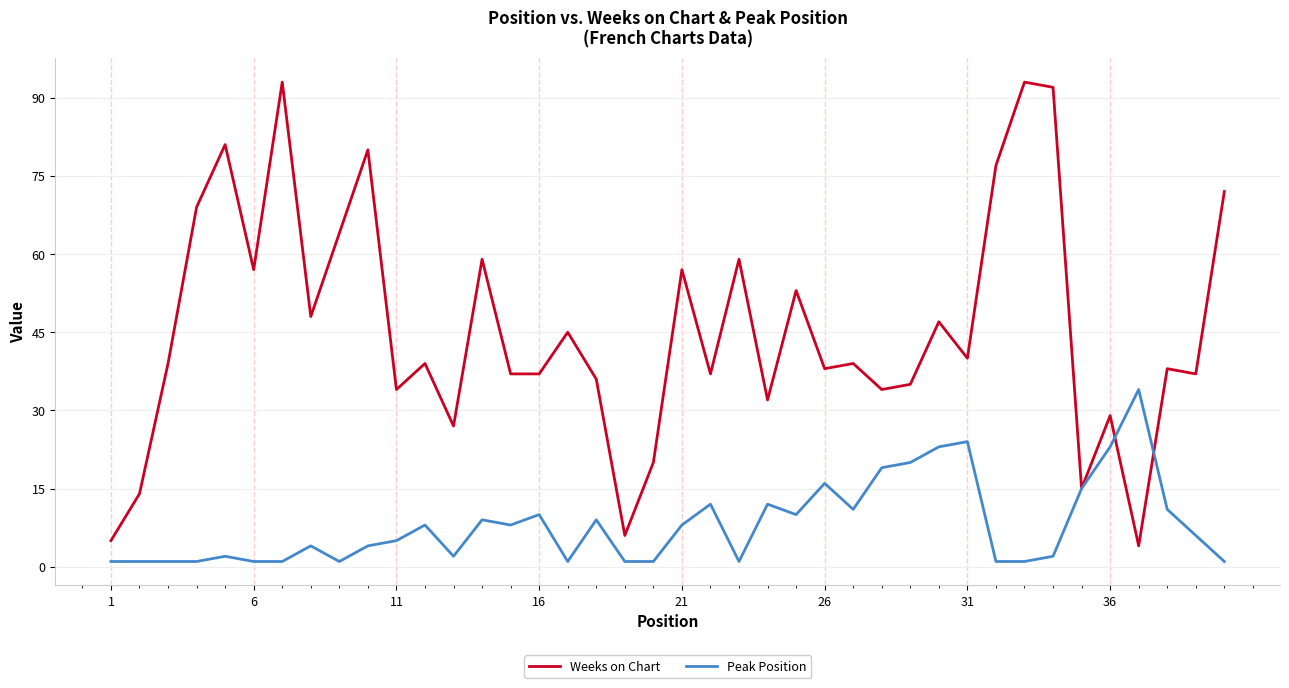

Count the number of data series in this chart.

2